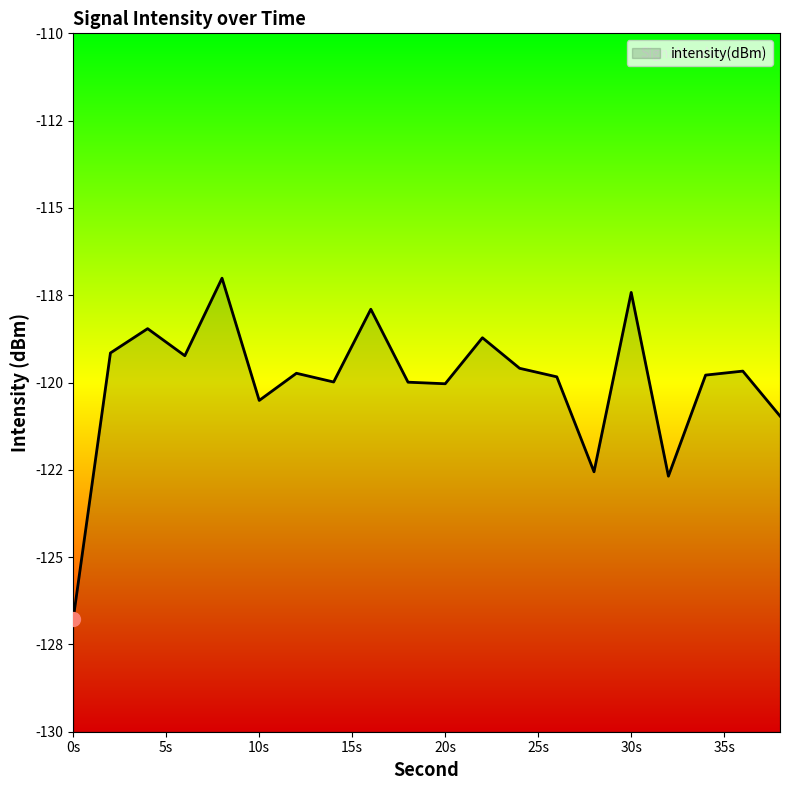

True or false: the data shows -58.5 at 28.

False